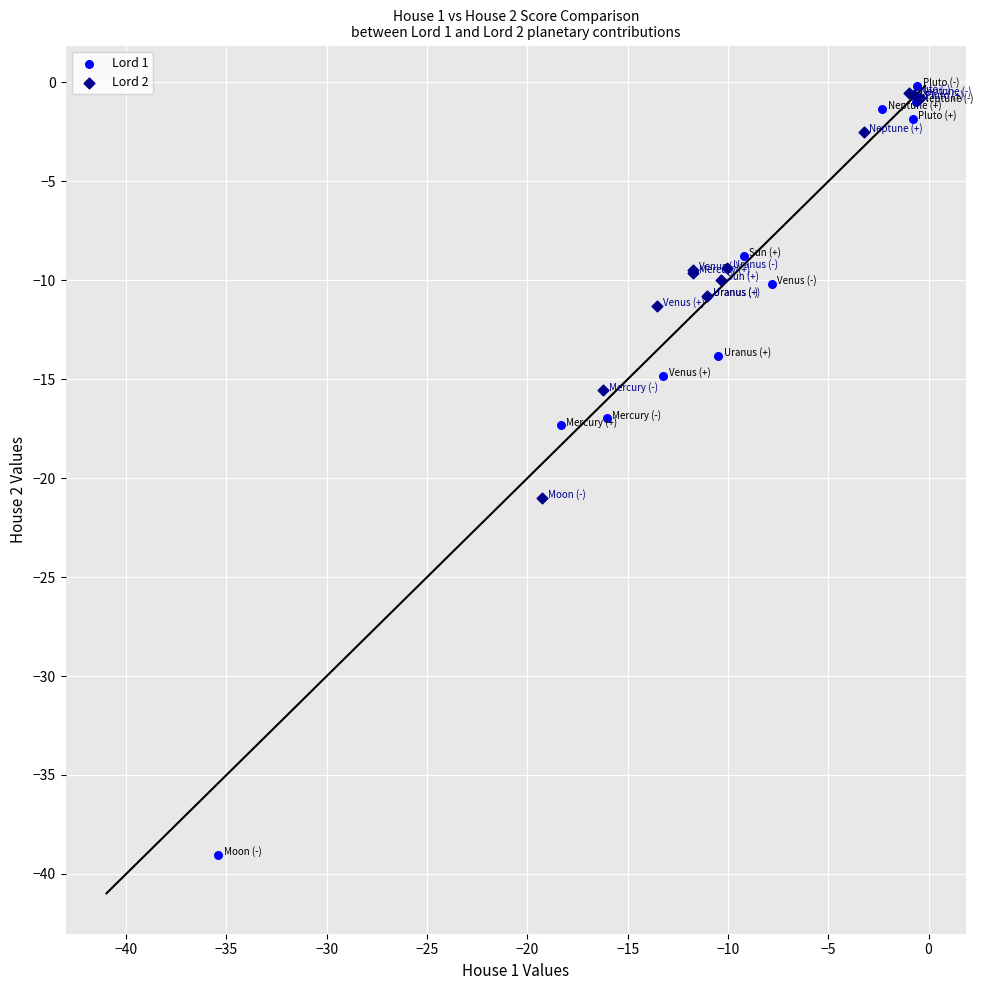

Which series has the largest Y range (max minus min)?

Lord 1